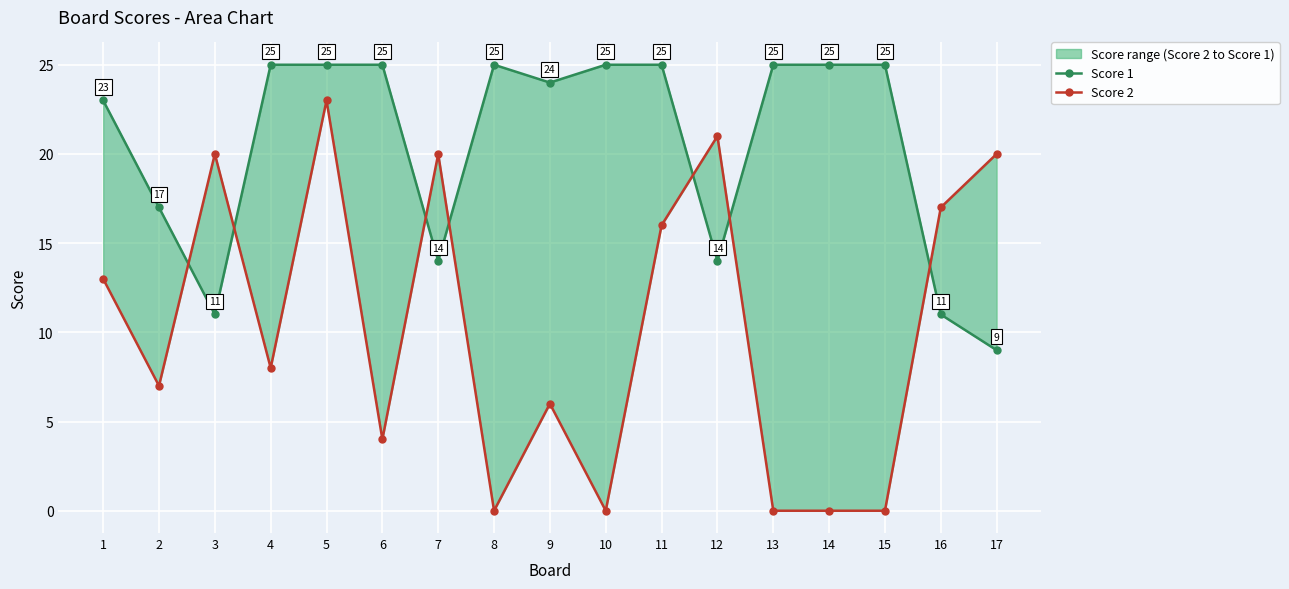

What is the difference between the maximum and minimum values in the Score 2 series?

23